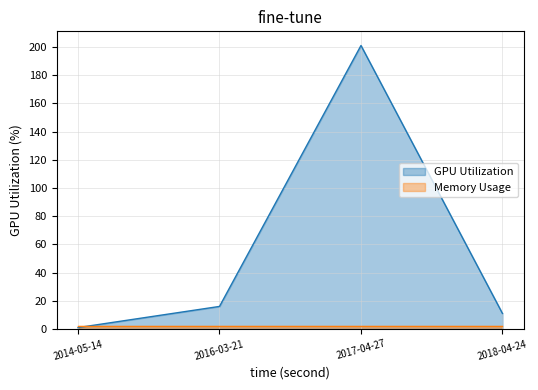

What is the average value?

57